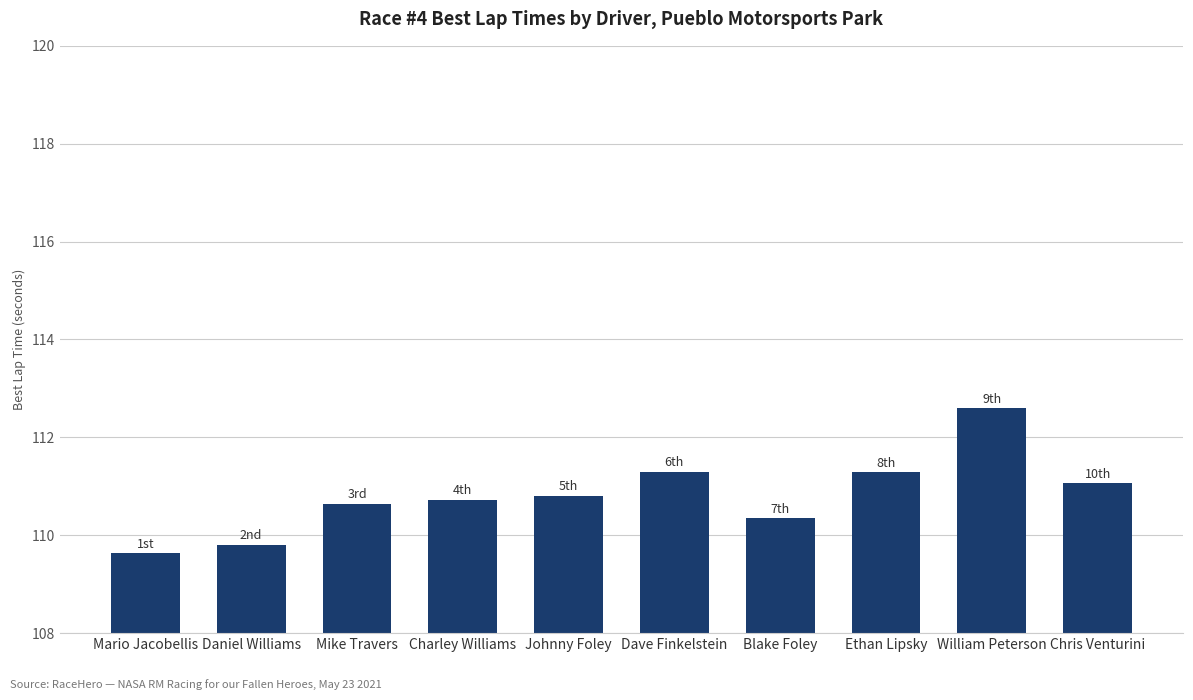

What is the change in value from Ethan Lipsky to William Peterson?

+1.3